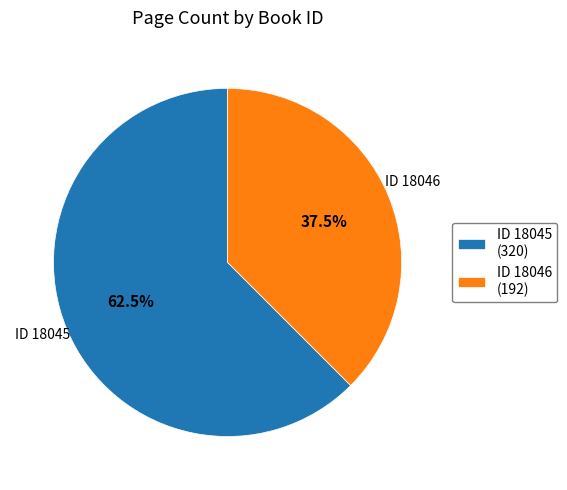

Which slice represents more than half of the pie?

ID 18045